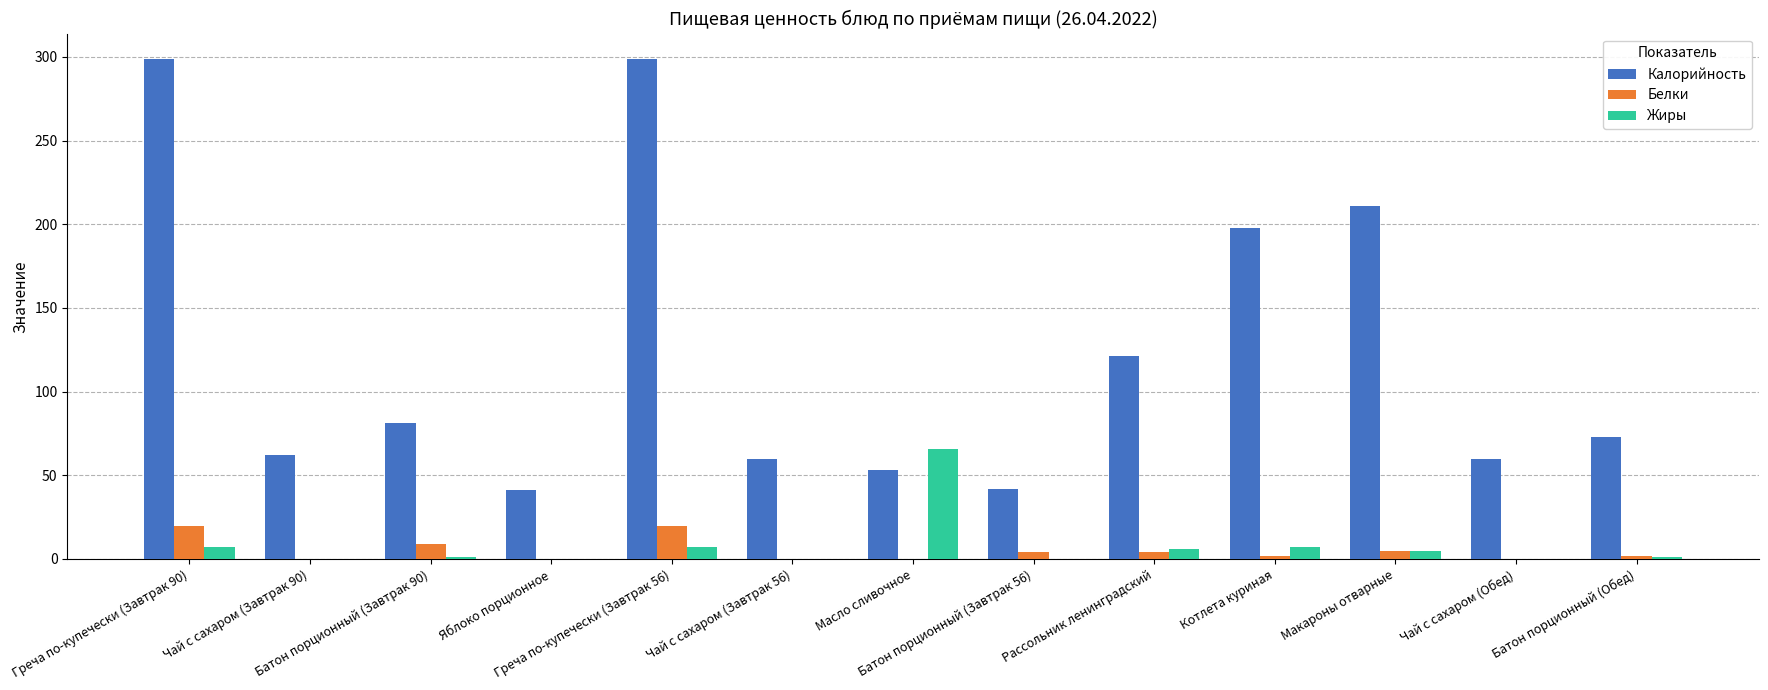

The Белки series shows 0 at Чай с сахаром (Завтрак 56). True or false?

True